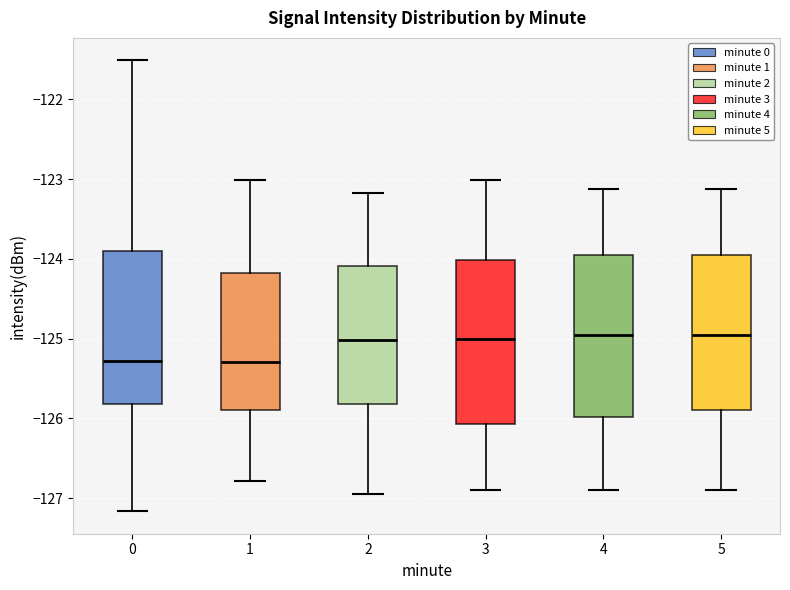

Reading left to right, read every box against the y-axis: the position of its median line, the range the box covers, and the ends of its whiskers. The values are not printed on the chart, so give them approximately, as read against the axis.

0: median -125.3, box -125.8 to -123.9, whiskers -127.2 to -121.5
1: median -125.3, box -125.9 to -124.2, whiskers -126.8 to -123.0
2: median -125.0, box -125.8 to -124.1, whiskers -126.9 to -123.2
3: median -125.0, box -126.1 to -124.0, whiskers -126.9 to -123.0
4: median -125.0, box -126.0 to -124.0, whiskers -126.9 to -123.1
5: median -125.0, box -125.9 to -124.0, whiskers -126.9 to -123.1